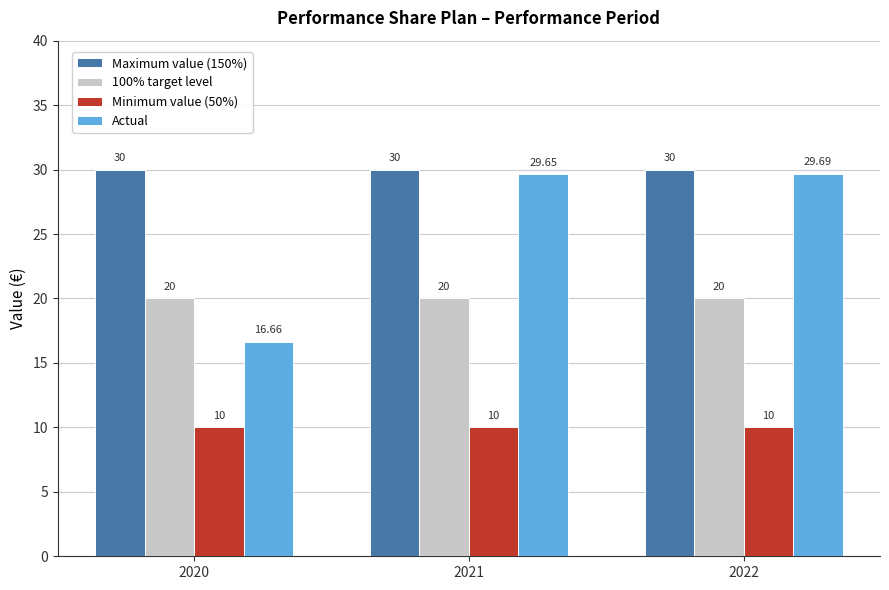

The Maximum value (150%) series shows 13.5 at 2021. True or false?

False